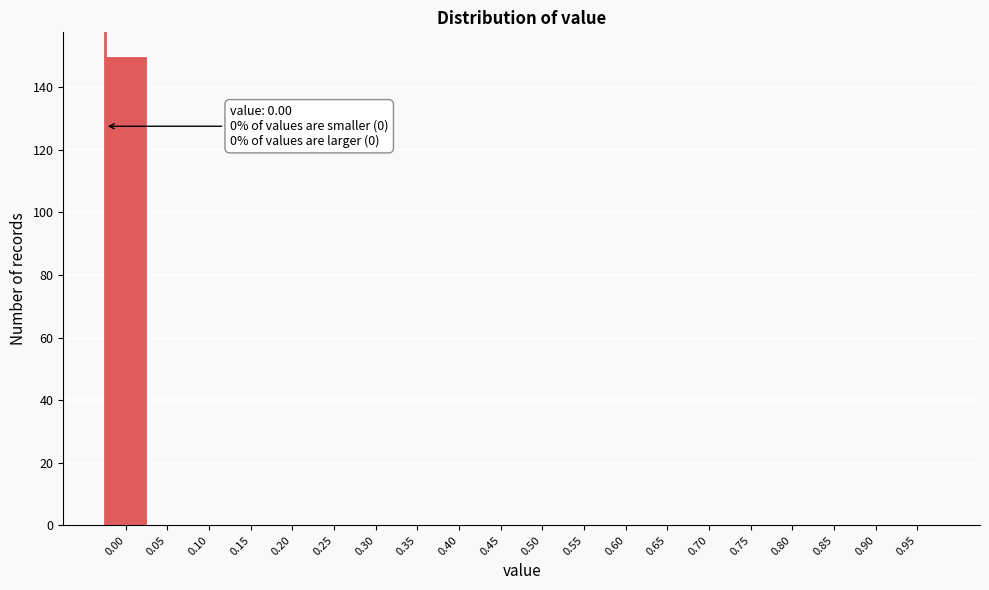

Reading left to right, what are all the values shown in this chart?

0.00=150	0.05=0	0.10=0	0.15=0	0.20=0	0.25=0	0.30=0	0.35=0	0.40=0	0.45=0	0.50=0	0.55=0	0.60=0	0.65=0	0.70=0	0.75=0	0.80=0	0.85=0	0.90=0	0.95=0